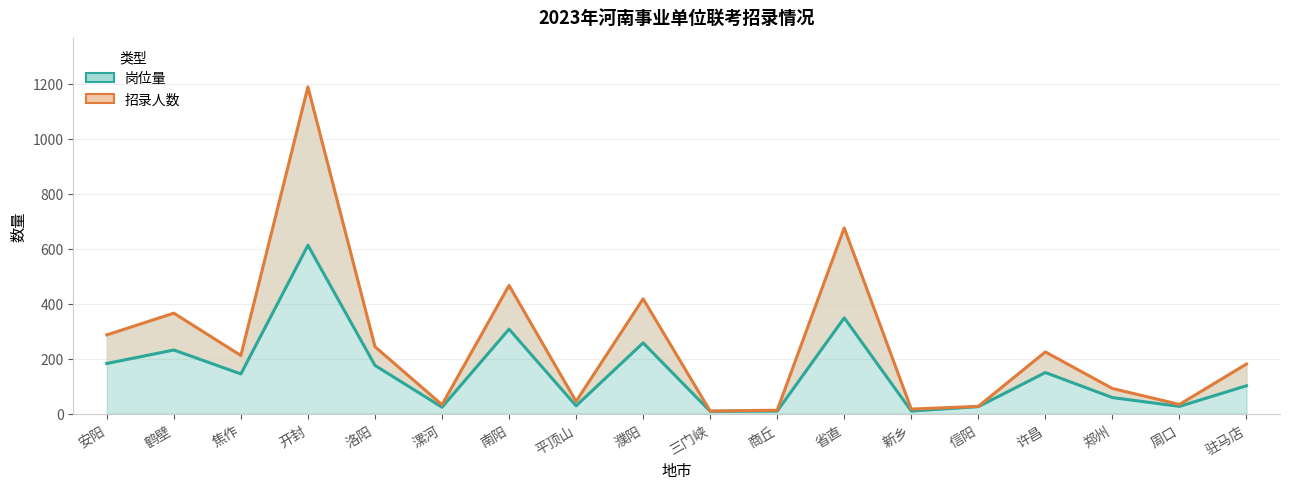

Rank the series by their maximum value, from highest to lowest.

招录人数, 岗位量